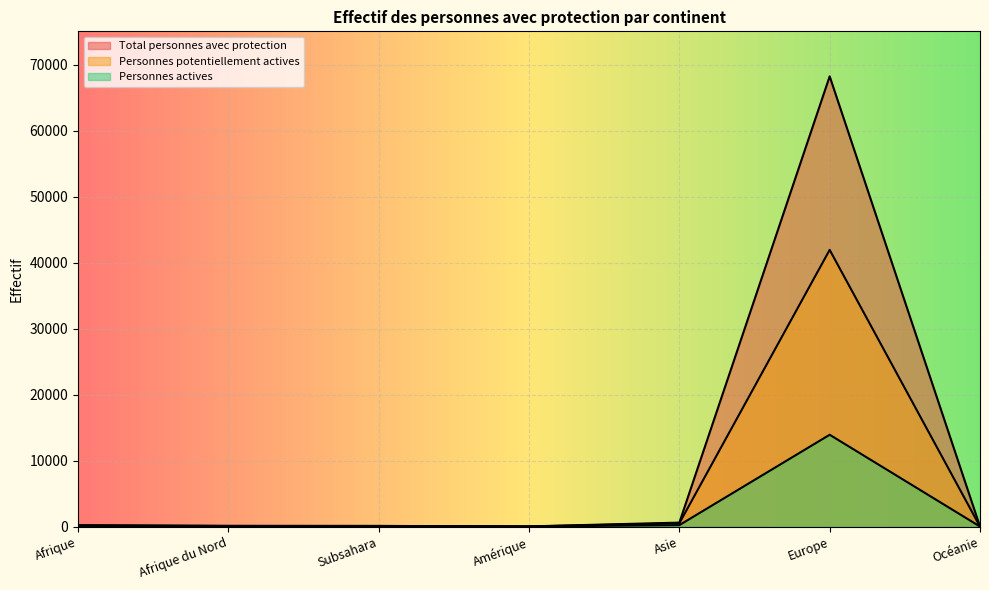

What is the label of the 3rd point from the right?

Asie